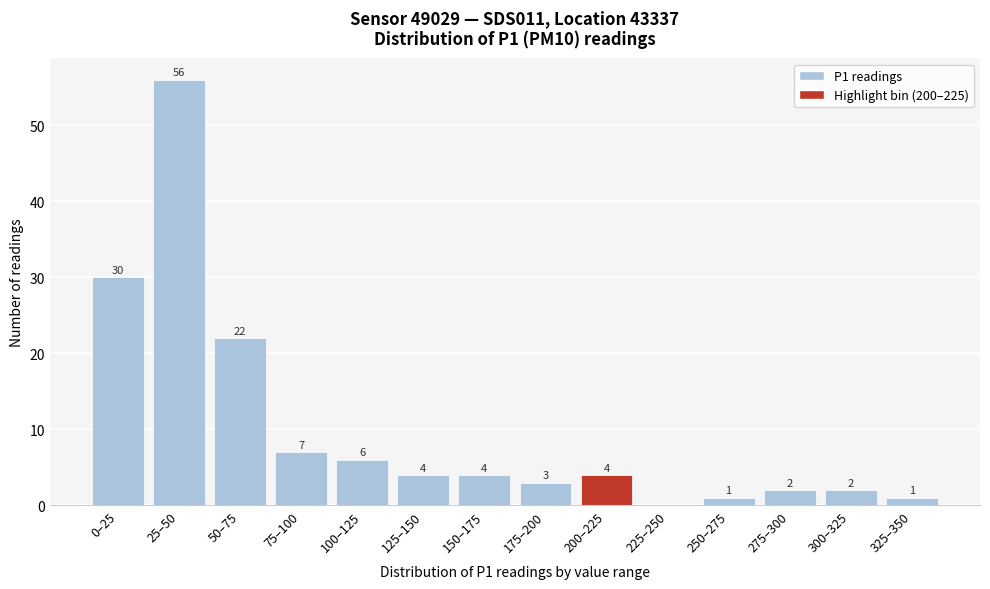

Reading right to left, transcribe all the data shown in this chart.

325–350=1	300–325=2	275–300=2	250–275=1	225–250=0	200–225=4	175–200=3	150–175=4	125–150=4	100–125=6	75–100=7	50–75=22	25–50=56	0–25=30